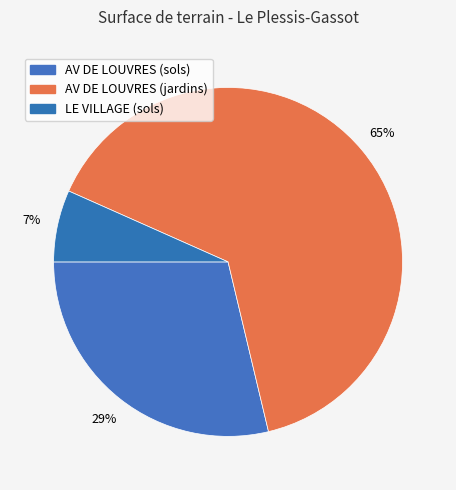

What is the total percentage of AV DE LOUVRES (sols) and LE VILLAGE (sols)?

35.4%